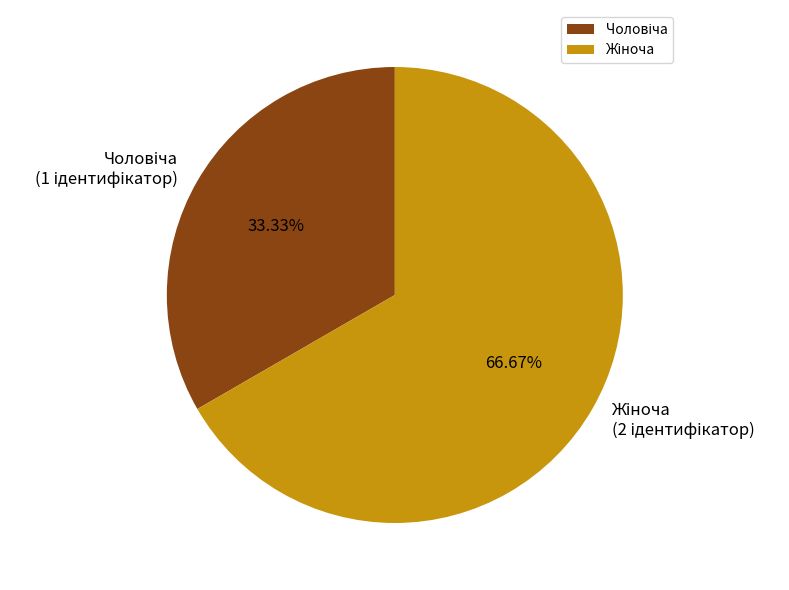

Does any single category account for the majority?

Yes